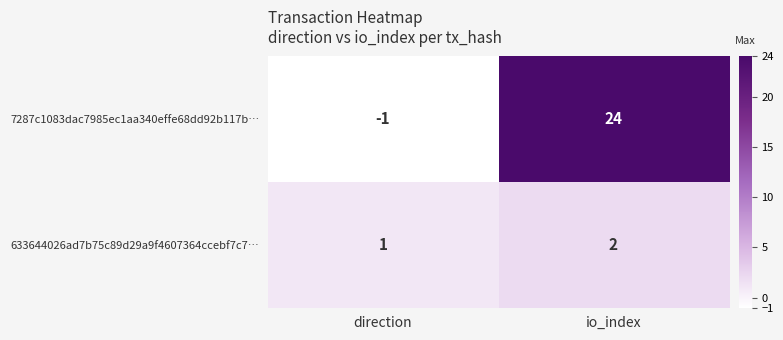

At how many categories does at least one series exceed 20?

1